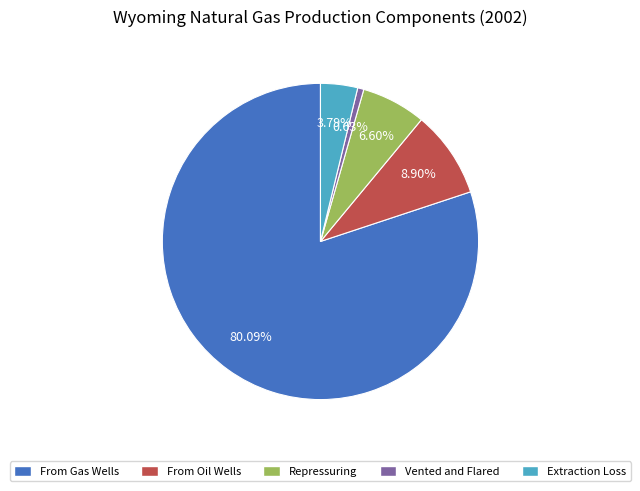

What percentage do Vented and Flared and From Oil Wells together represent?

9.5%